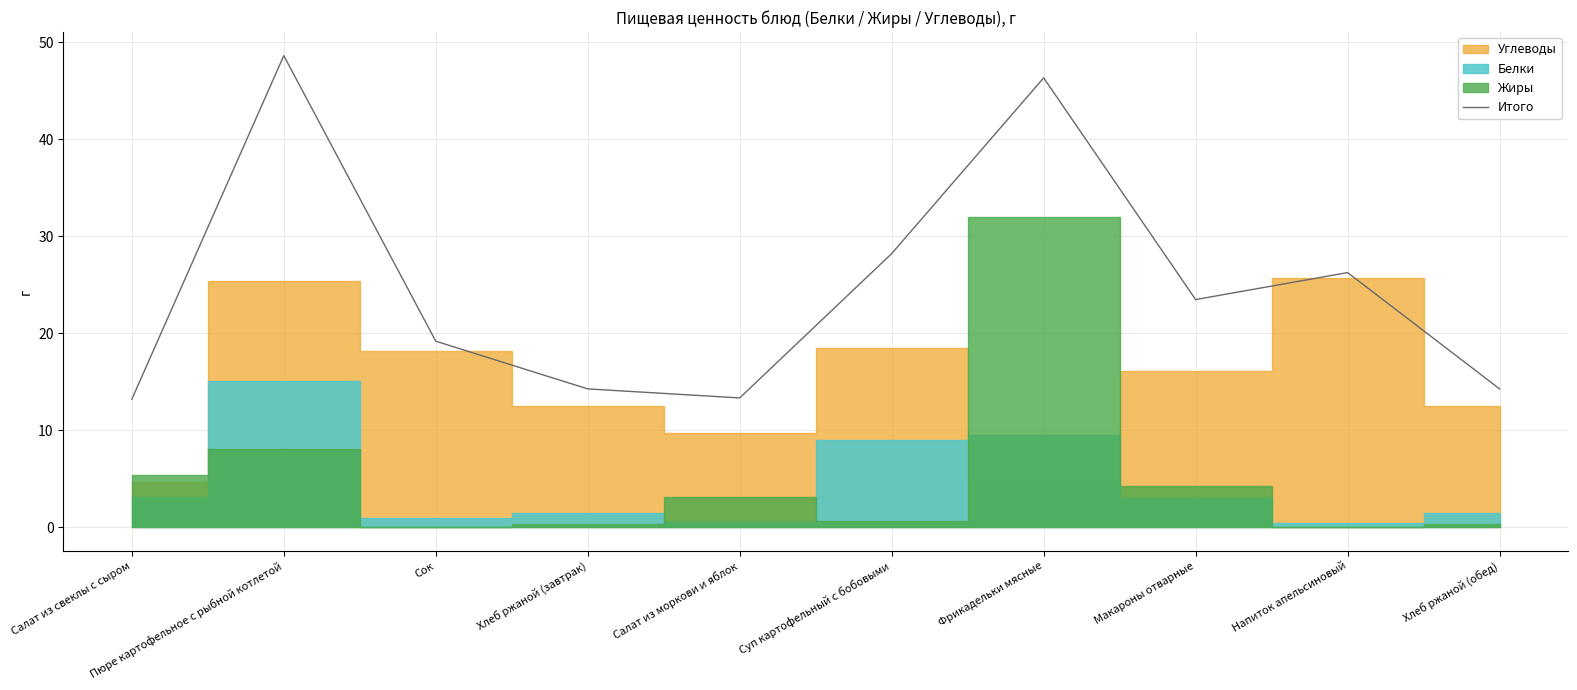

At which label does the data first exceed 23?

Пюре картофельное с рыбной котлетой